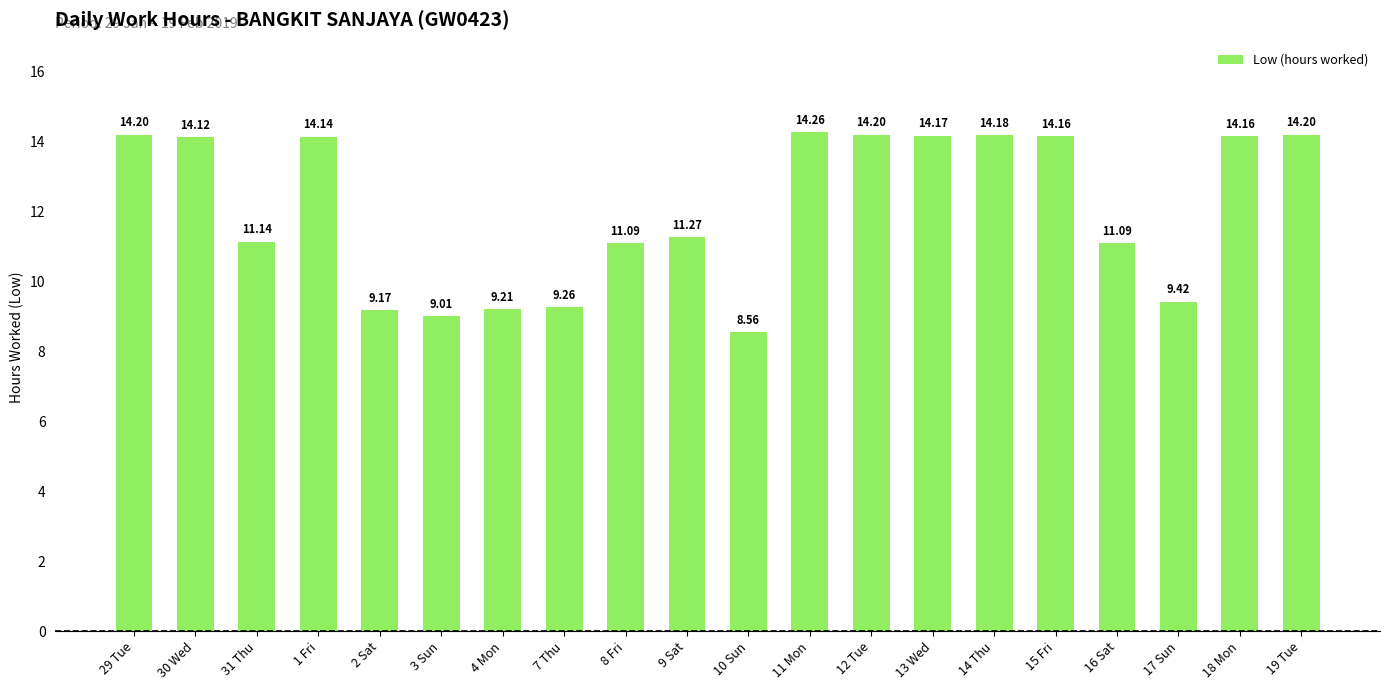

Approximately how many times larger is the value at 15 Fri compared to 8 Fri?

1.3